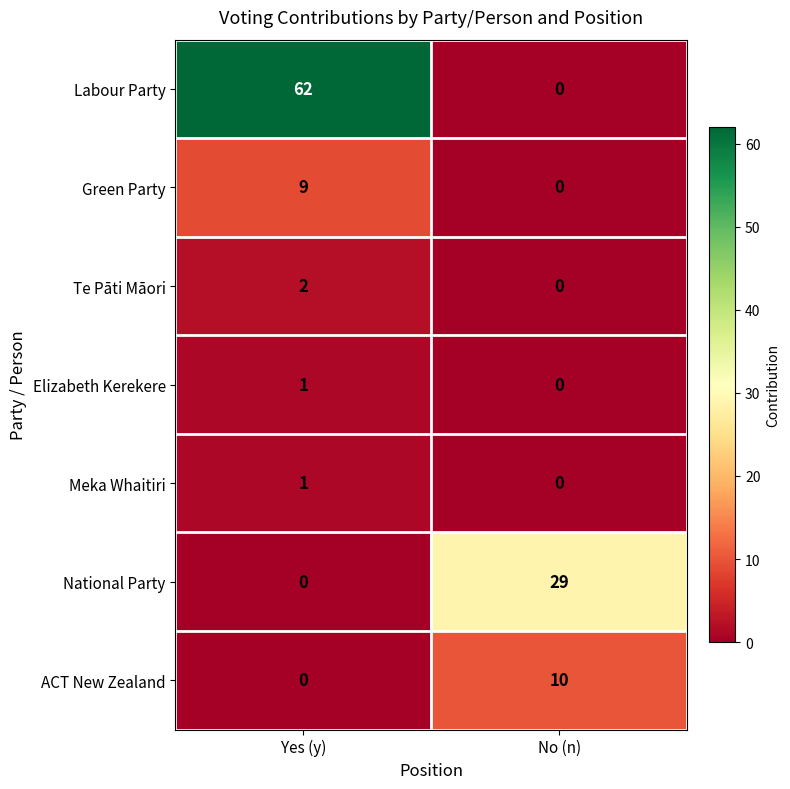

Is it true that Labour Party equals 62 at Yes (y)?

True